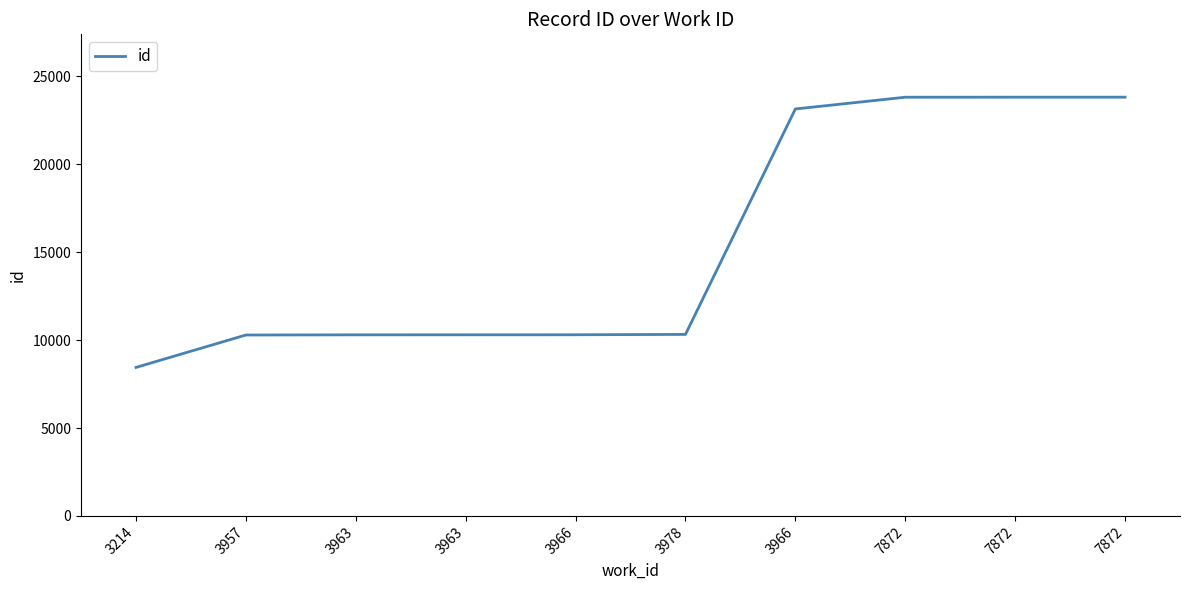

What is the ratio of the value at 7872 to the value at 3978?

2.3